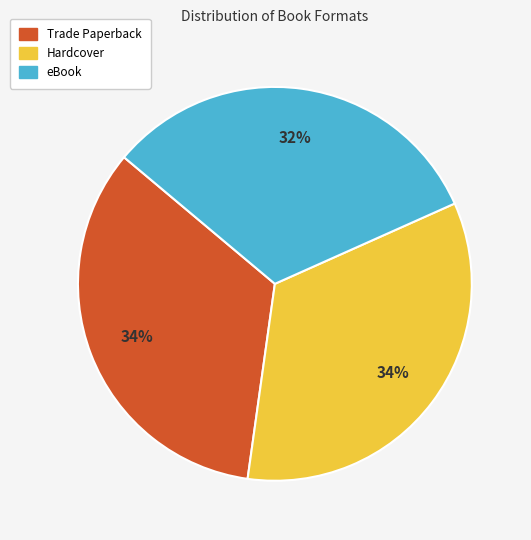

Is there a majority slice in this chart?

No